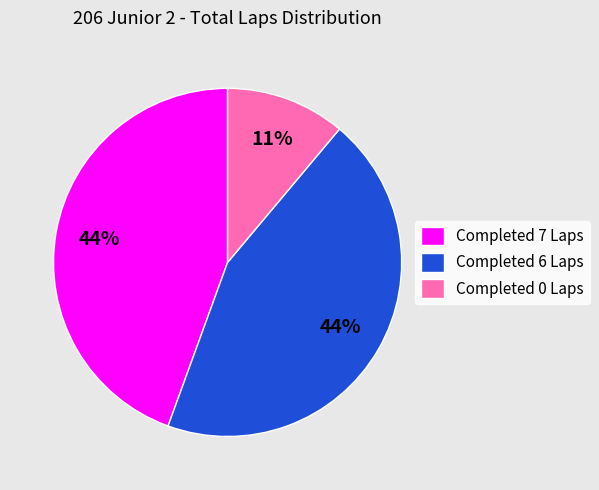

Between Completed 0 Laps and Completed 7 Laps, which is larger?

Completed 7 Laps